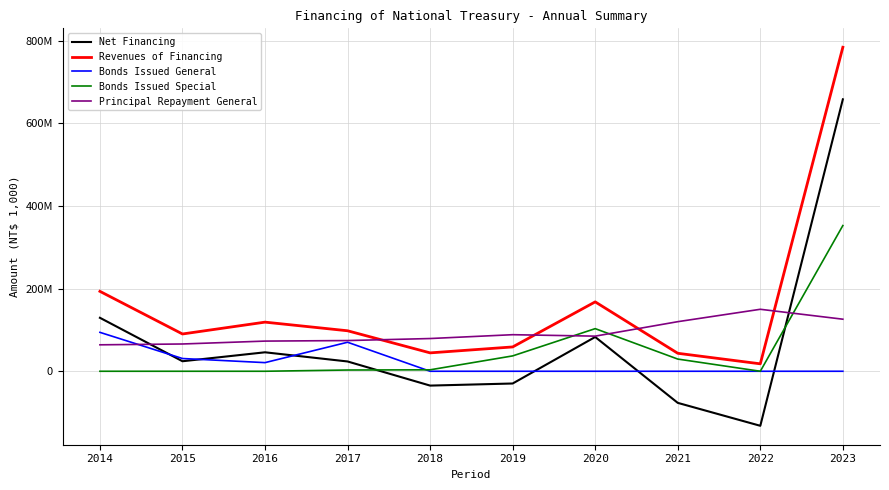

What are all the series names shown in the legend?

Net Financing, Revenues of Financing, Bonds Issued General, Bonds Issued Special, Principal Repayment General